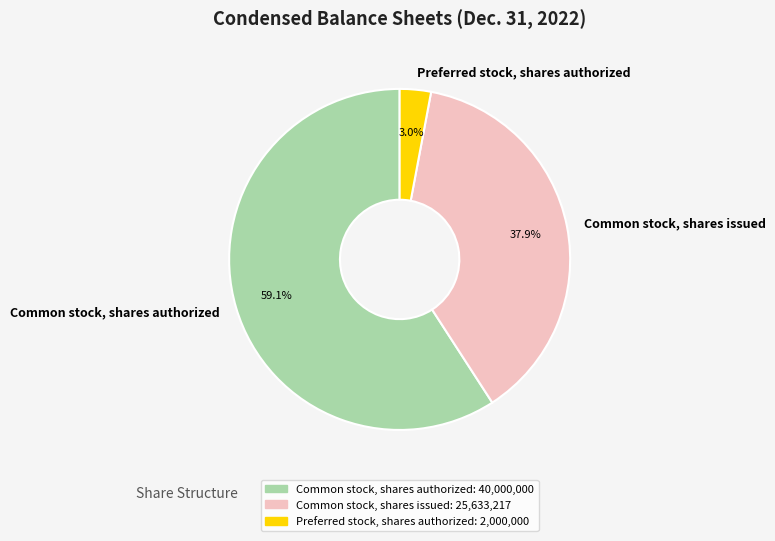

How many segments does this pie chart have?

3